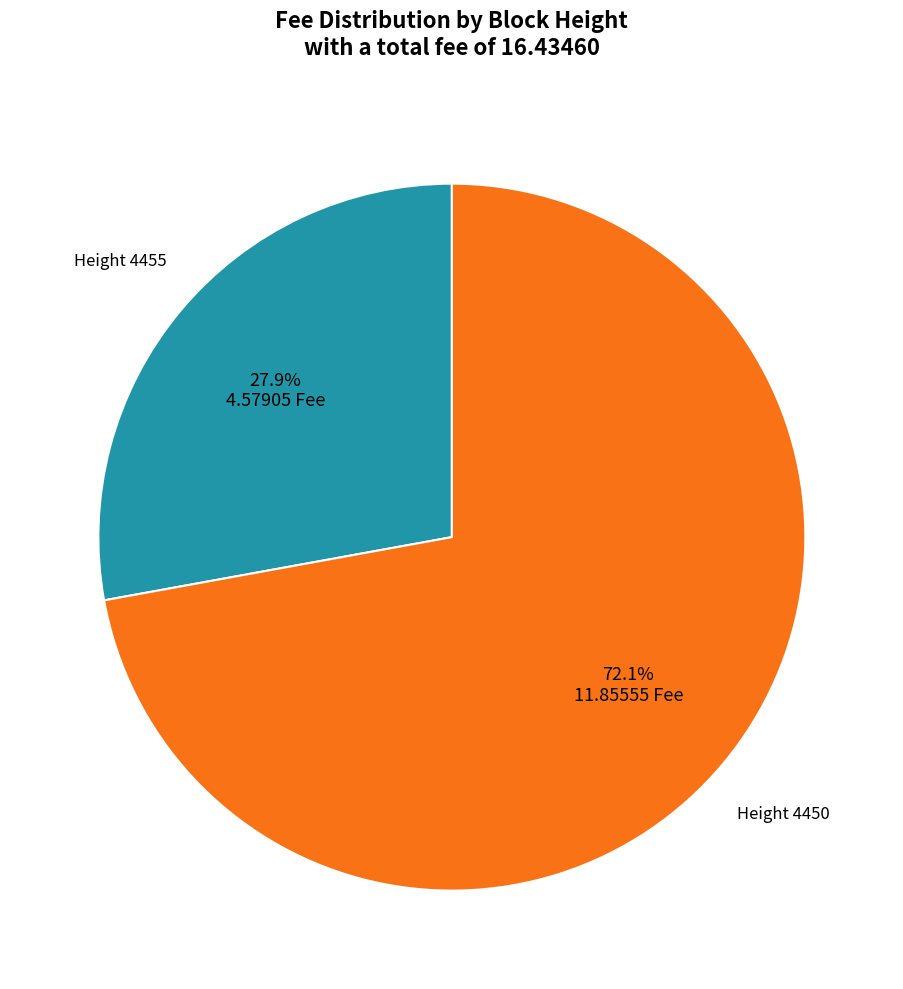

Is there any slice that represents more than half of the pie?

Yes